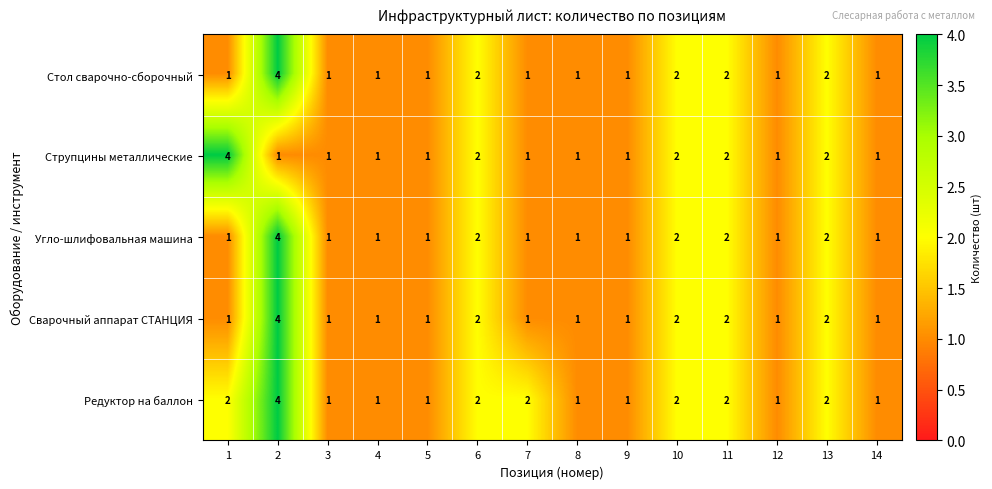

At which category is the sum across all series the highest?

2